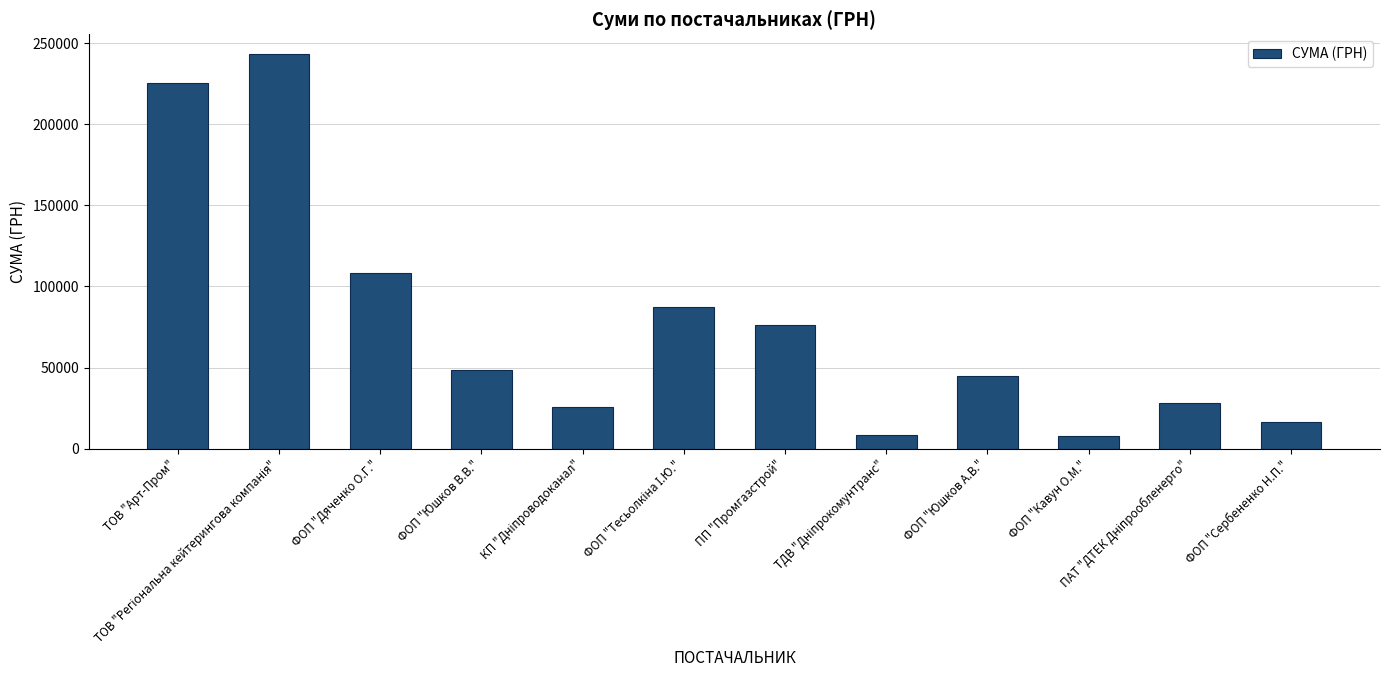

What is the smallest value displayed?

7599.0